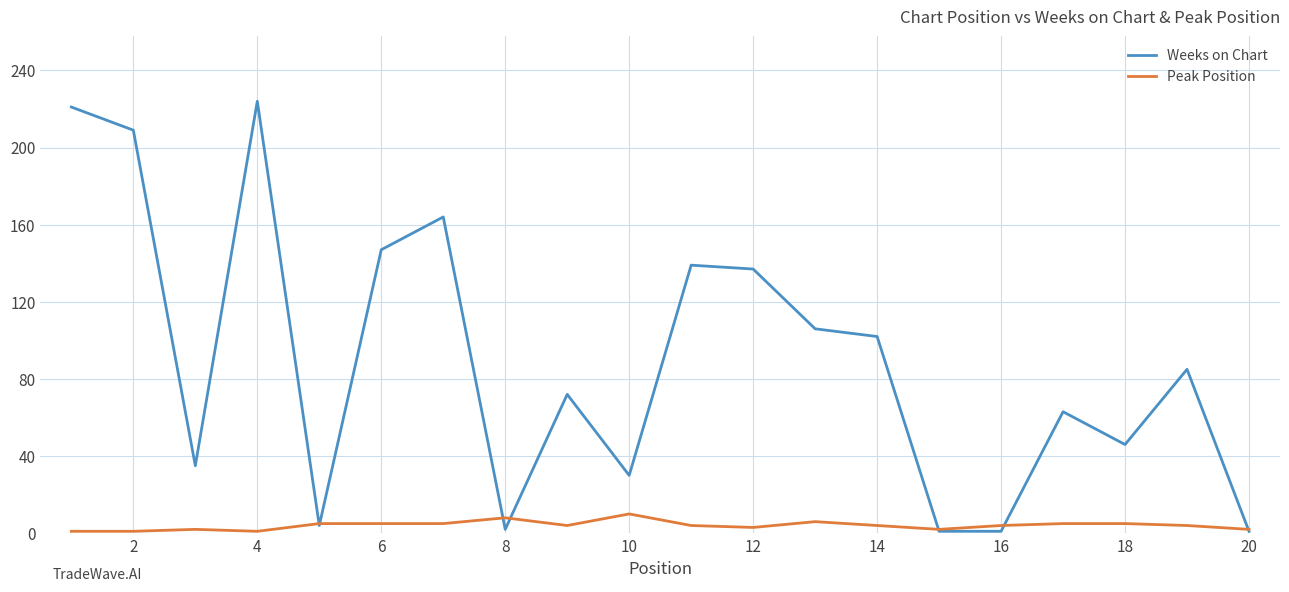

Does the chart display data point markers on the line(s)?

No